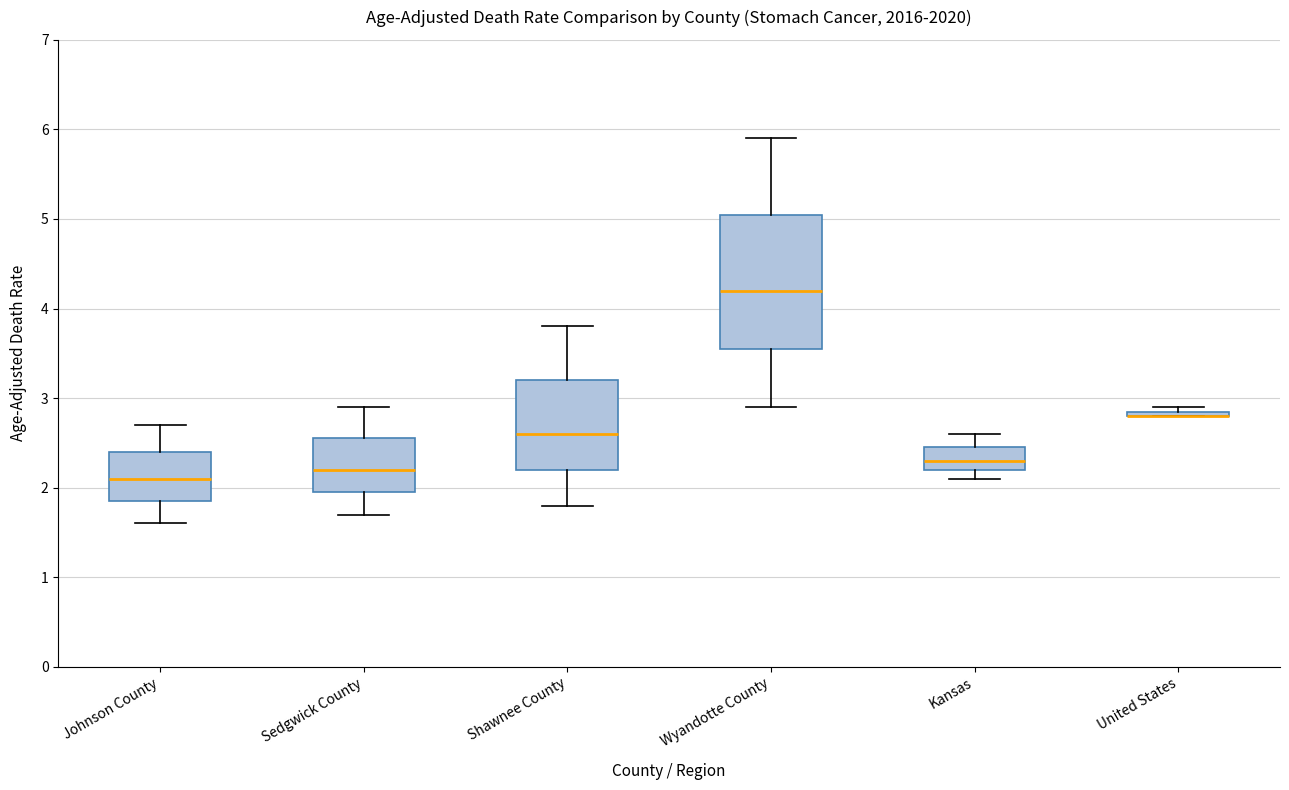

Comparing the boxes themselves (not the whiskers), which one is the tallest?

Wyandotte County